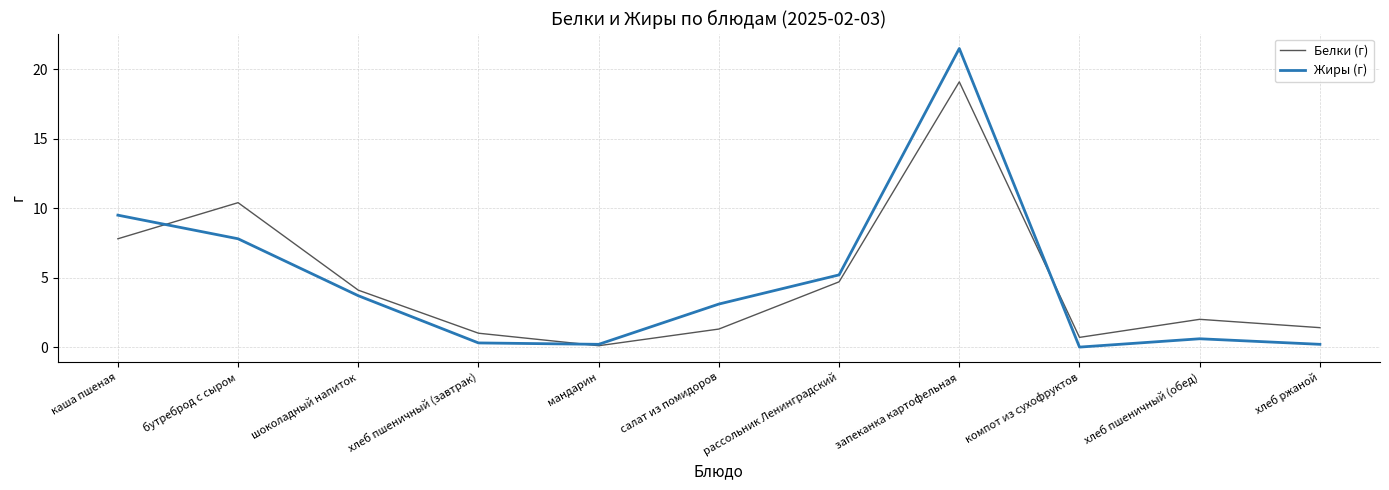

Reading left to right, what are all the values shown in this chart?

Белки (г): 7.8	10.4	4.1	1.0	0.1	1.3	4.7	19.1	0.7	2.0	1.4
Жиры (г): 9.5	7.8	3.7	0.3	0.2	3.1	5.2	21.5	0.0	0.6	0.2